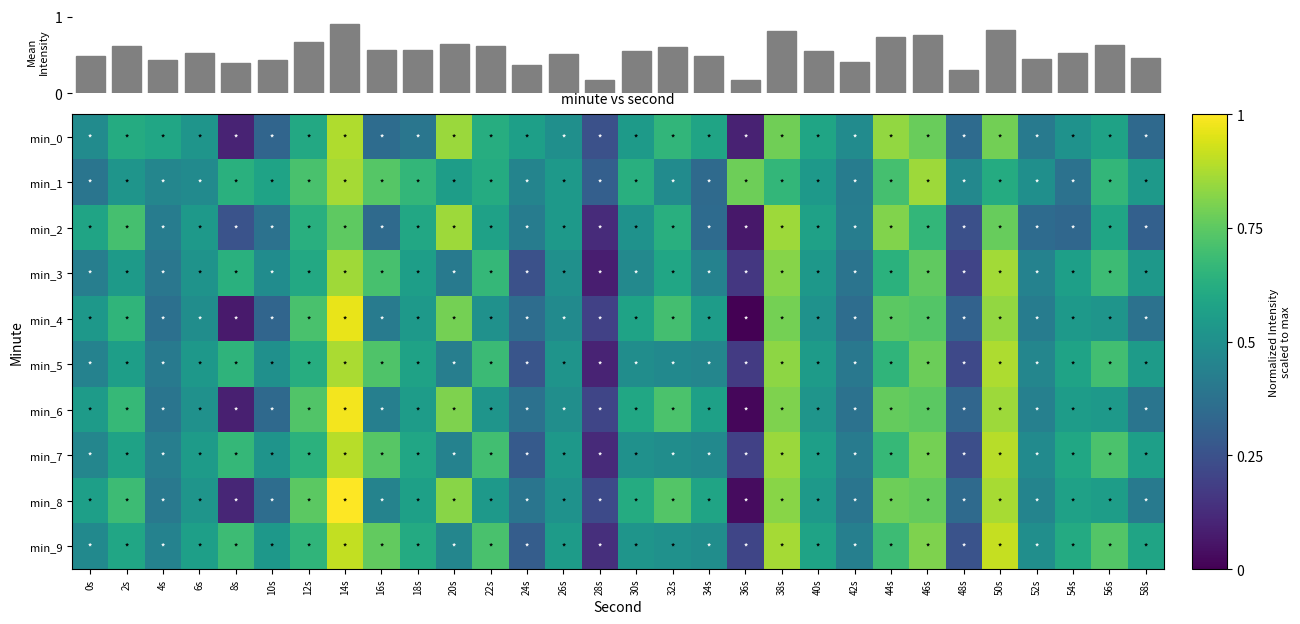

The value of min_4 at 24s is 0.4. True or false?

True